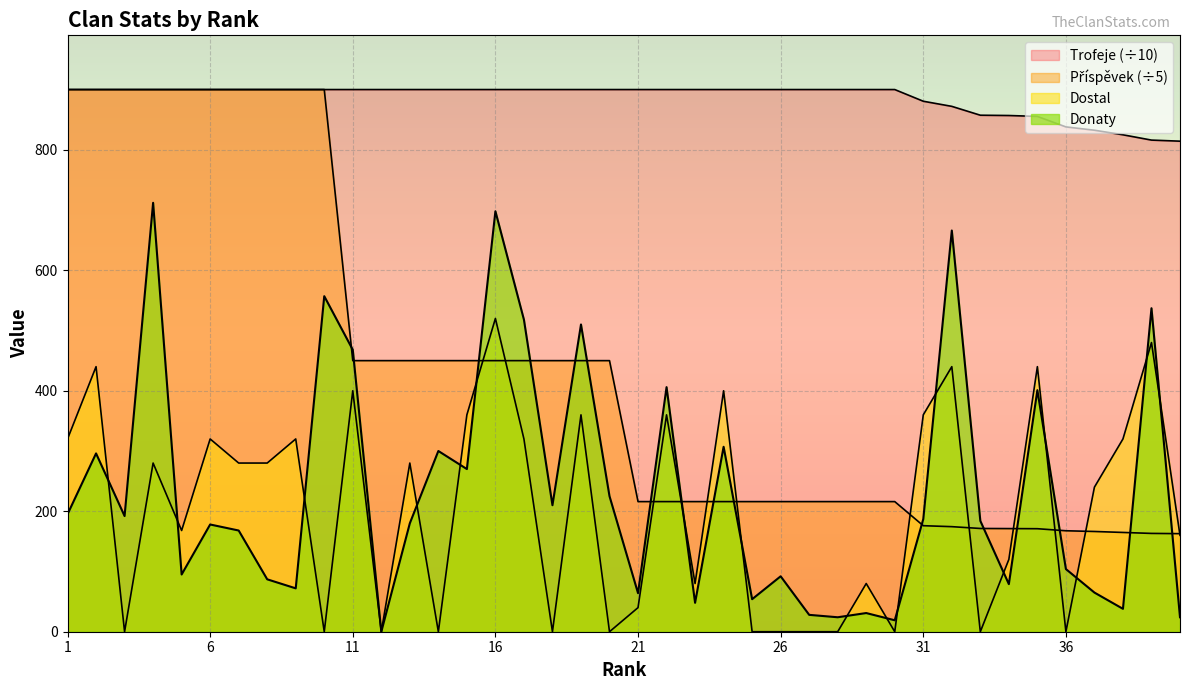

How many lines are shown in the chart?

4